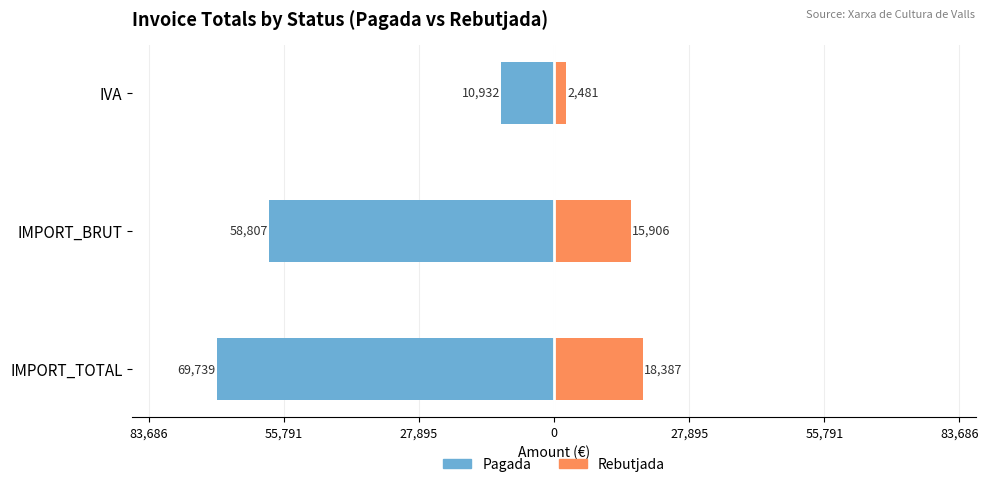

What position from the left is IMPORT_BRUT?

2